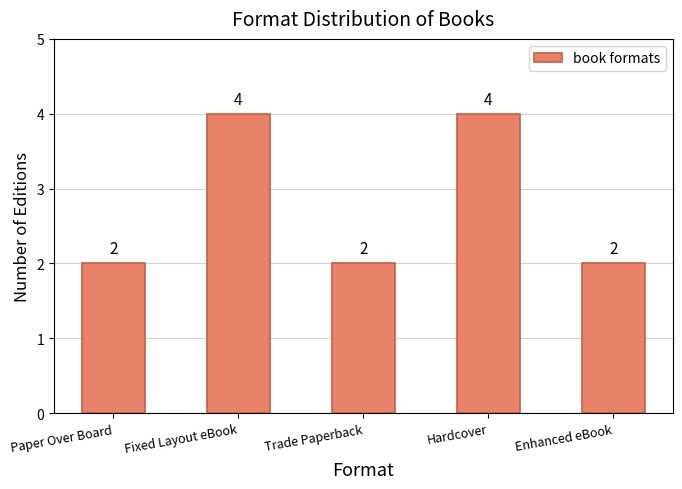

What is the label of the 1st bar from the right?

Enhanced eBook